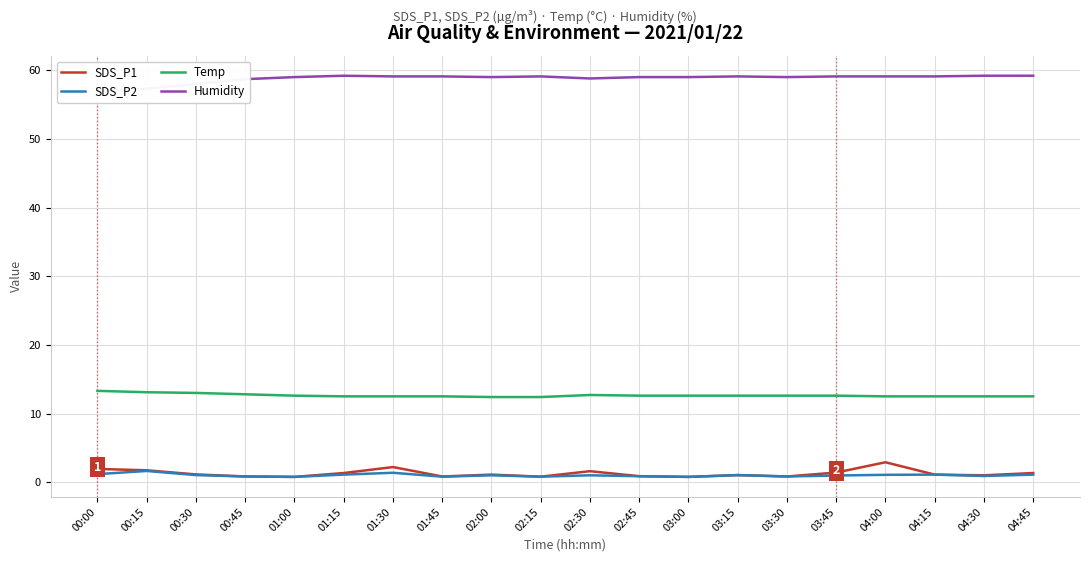

At which label does SDS_P2 first exceed 1?

00:00